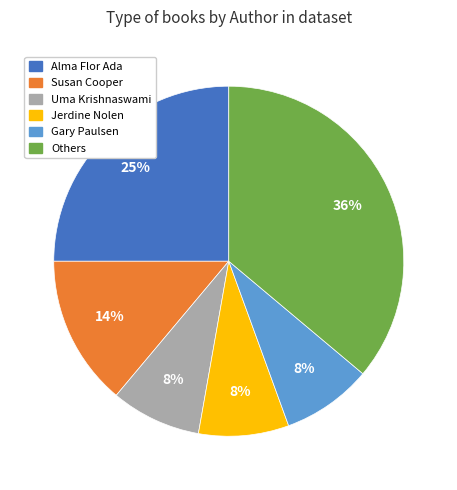

To the nearest percent, what is the difference between the largest and smallest slice percentages?

28%